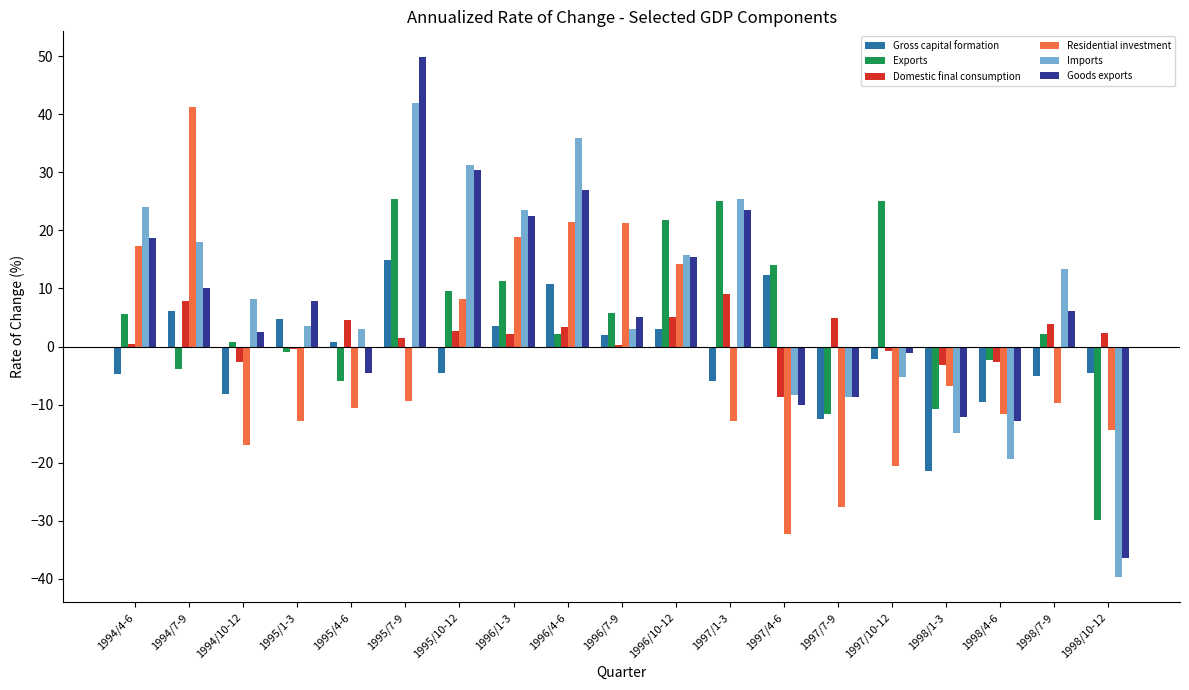

Are the bars grouped side by side (vs. stacked)?

Yes